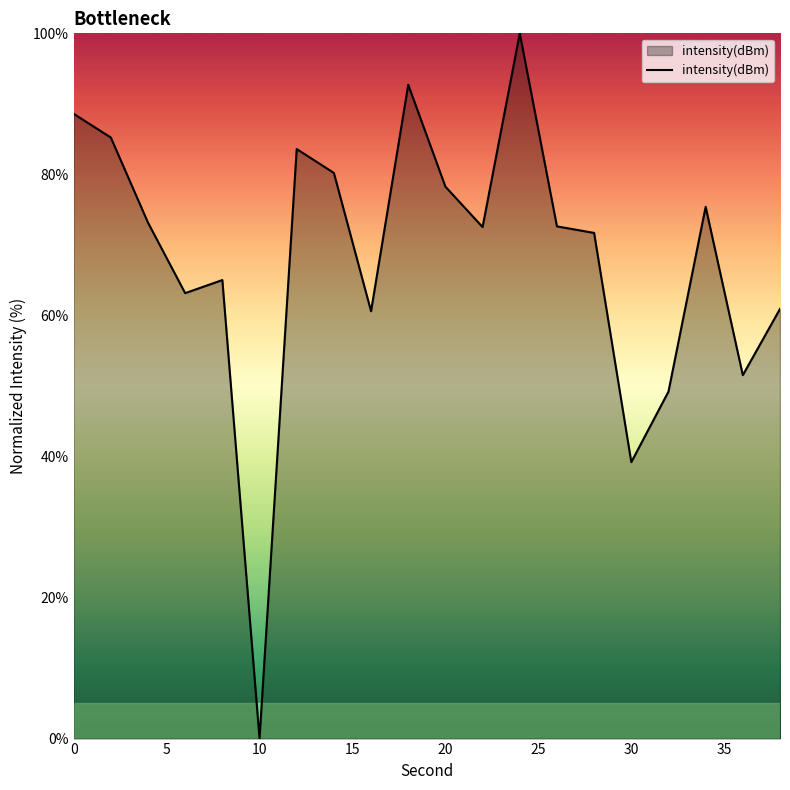

What is the maximum value shown in the chart?

100.0